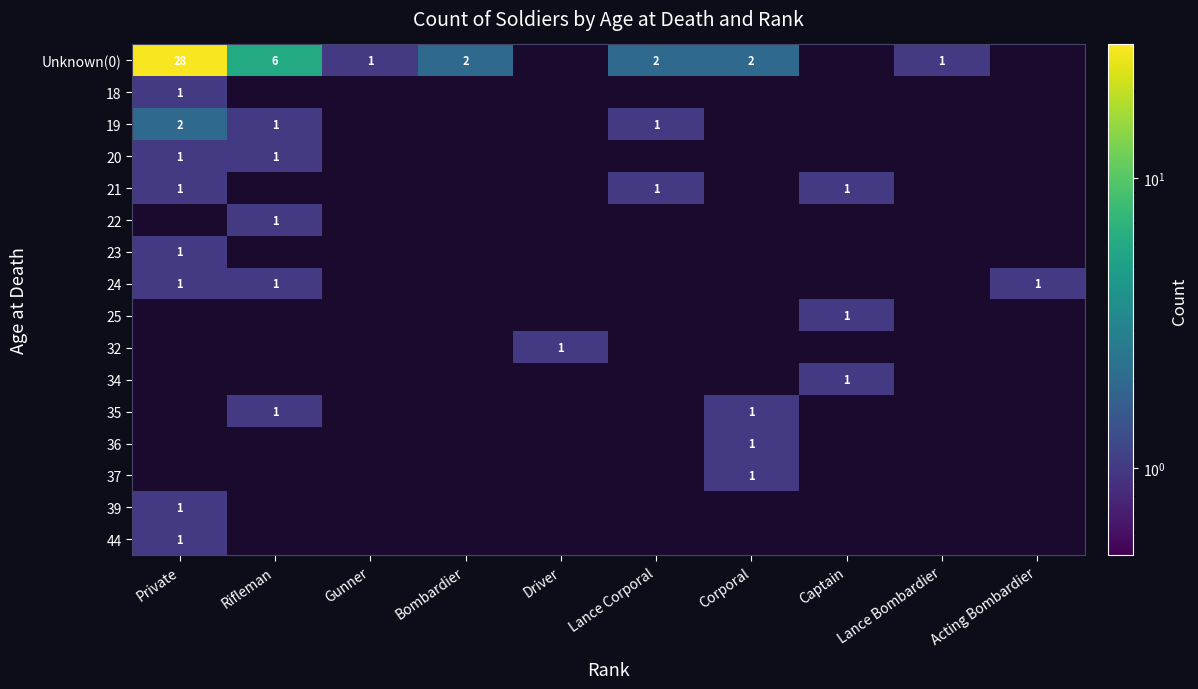

The 25 series shows 1 at Captain. True or false?

True